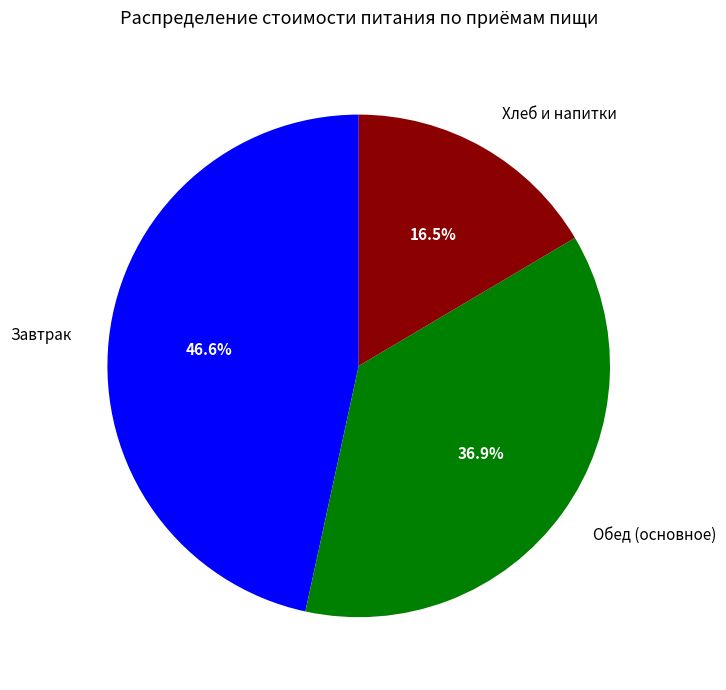

Does any single category account for the majority?

No